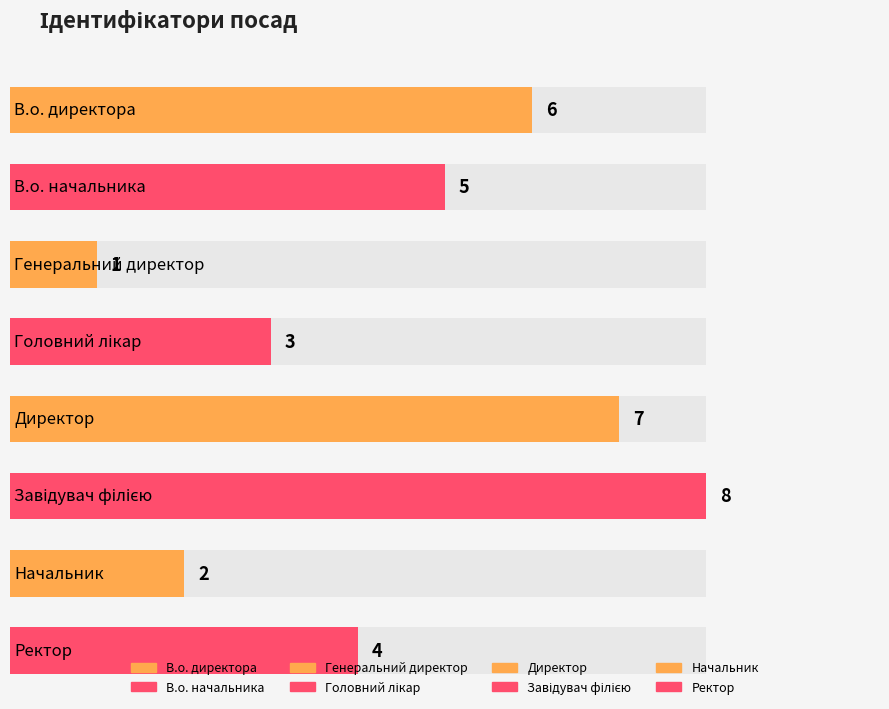

What position from the right is В.о. начальника?

7